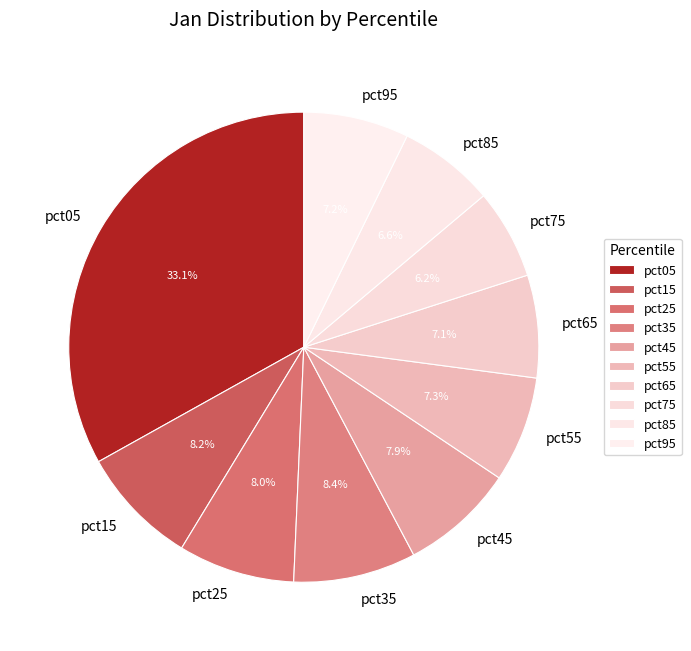

How many slices are in this pie chart?

10